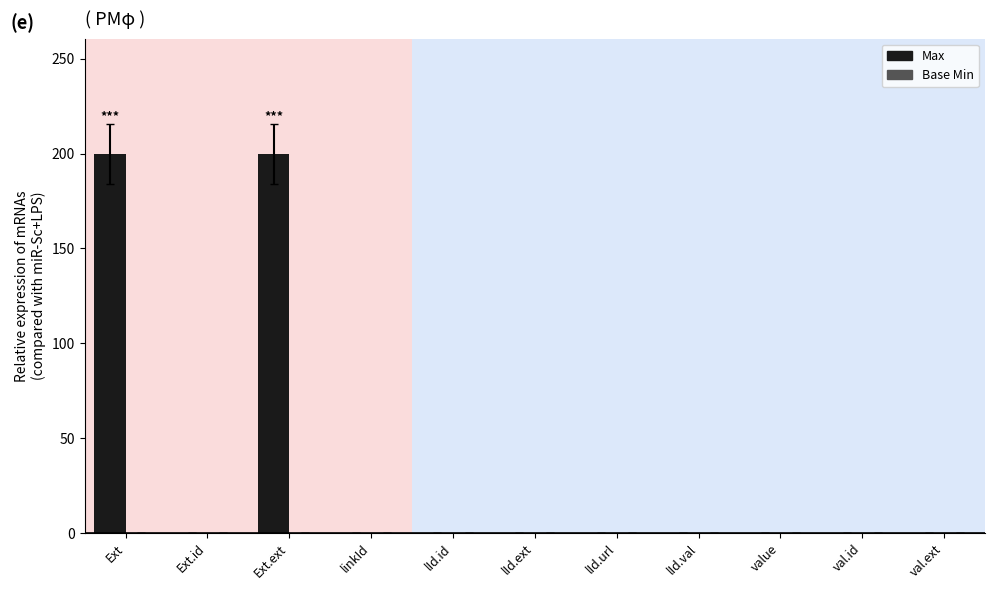

Is it true that Max equals 118.7 at val.ext?

False